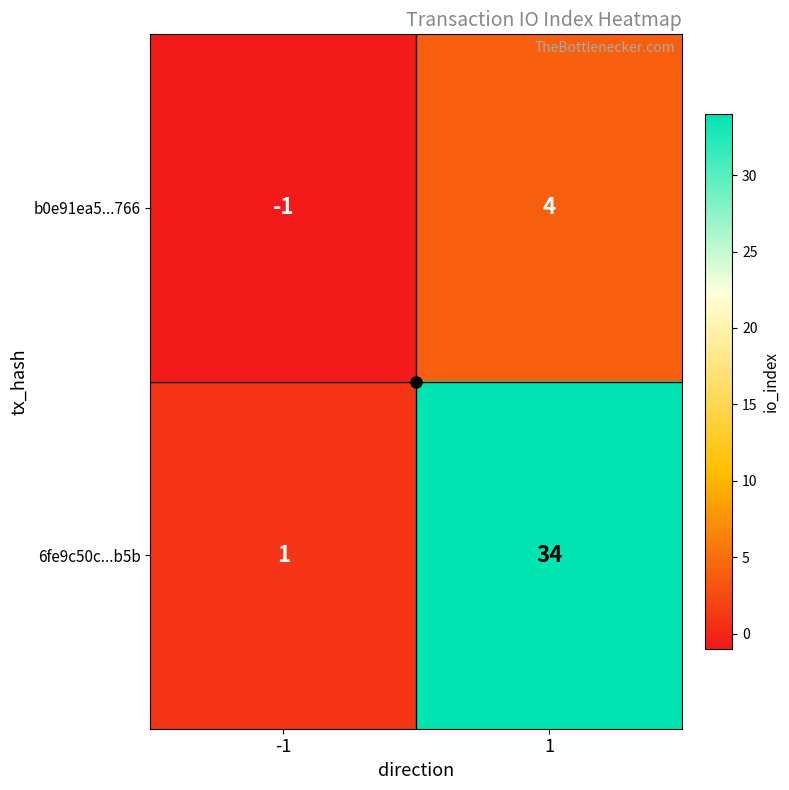

What is the approximate value of 6fe9c50c...b5b at 1, to the nearest 10?

30